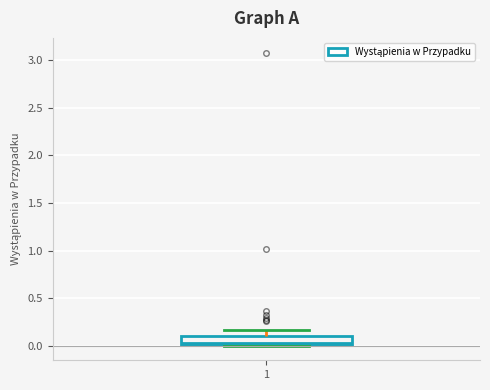

Read this box plot against the y-axis: the position of the median line, the range covered by the box, and the ends of both whiskers. The values are not printed on the chart, so give them approximately, as read against the axis.

median 0.05, box 0.00 to 0.10, whiskers 0.00 to 0.15